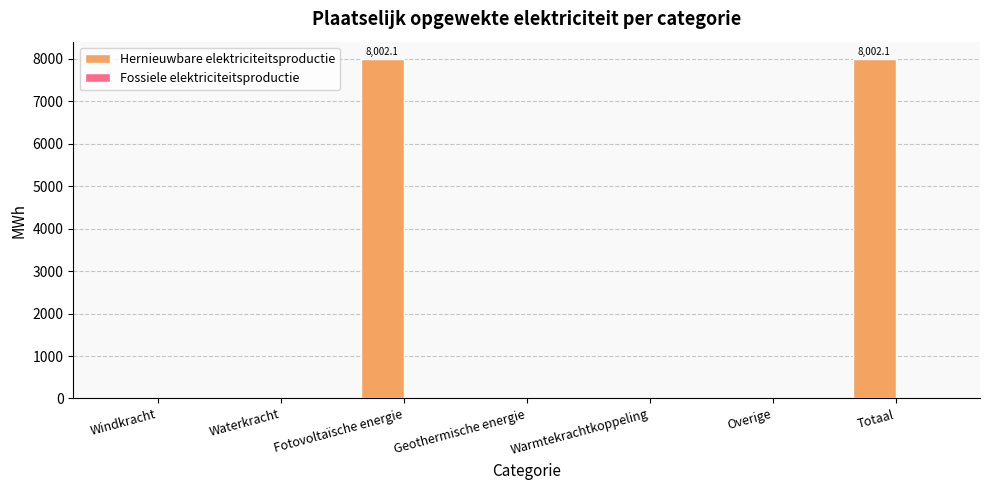

Which has a higher value, Totaal or Overige?

Totaal